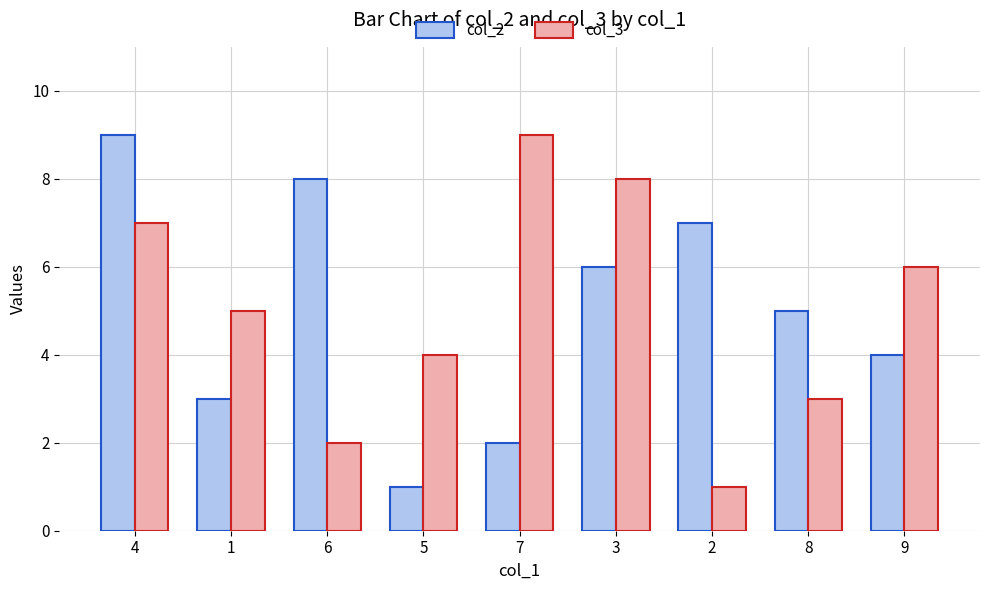

How many values in the col_3 series are below 5?

4